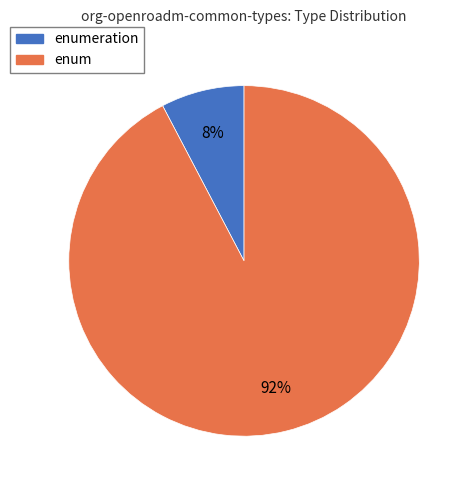

How many slices are in this pie chart?

2